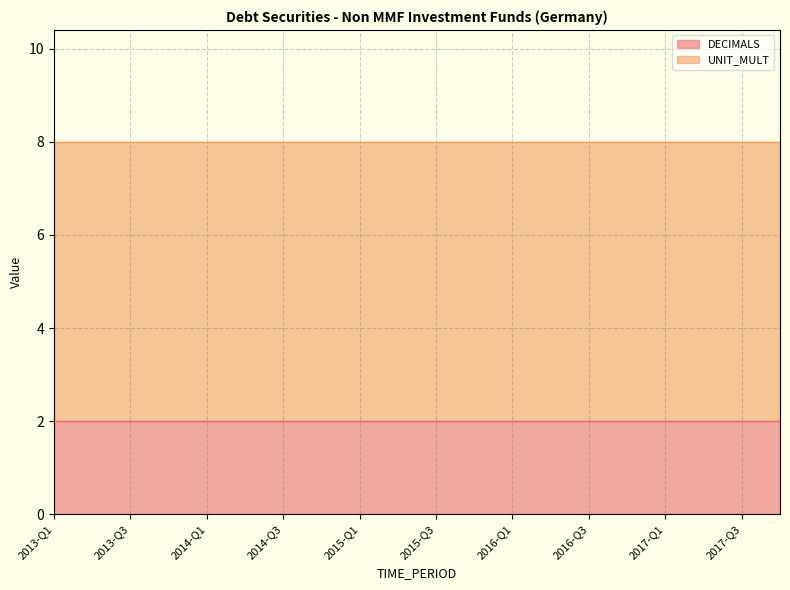

The value of DECIMALS at 2015-Q3 is 1. True or false?

False